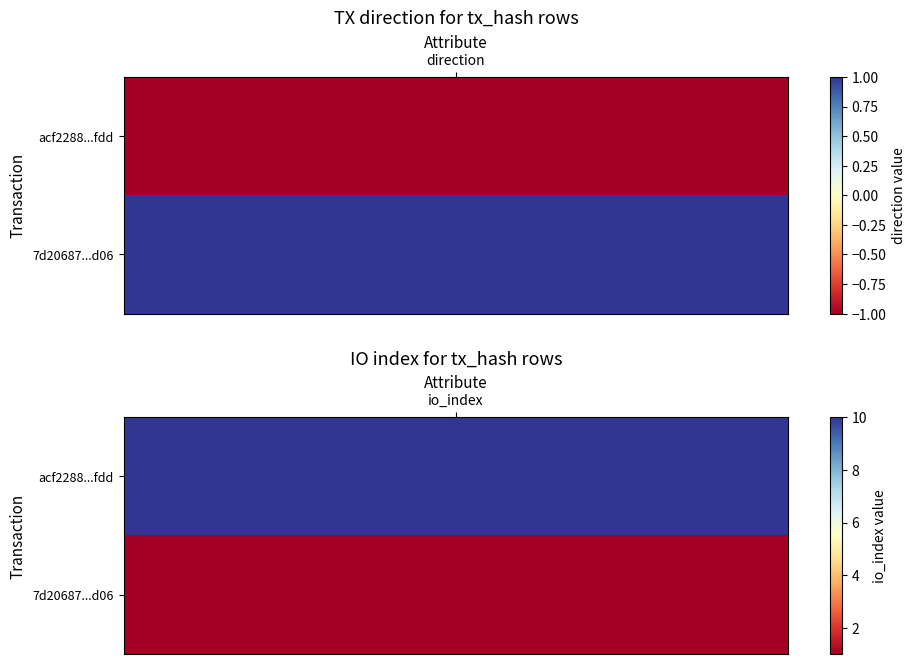

What is the minimum value shown in the chart?

-1